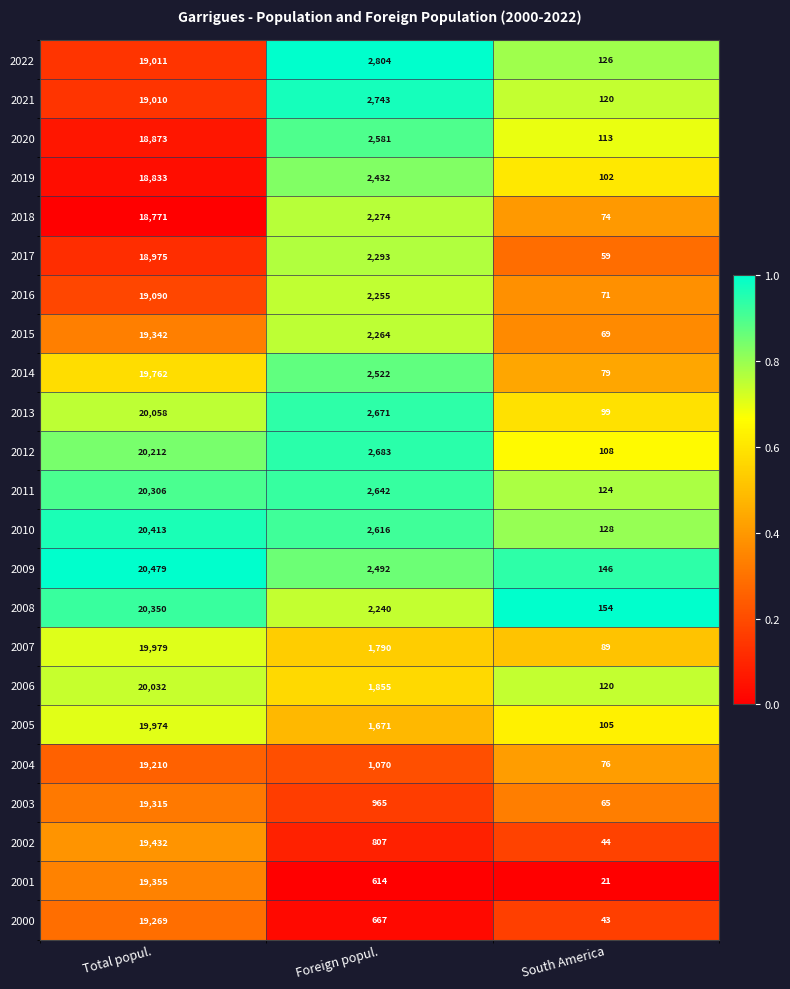

Where does the 2017 series first go above 2293?

Total popul.